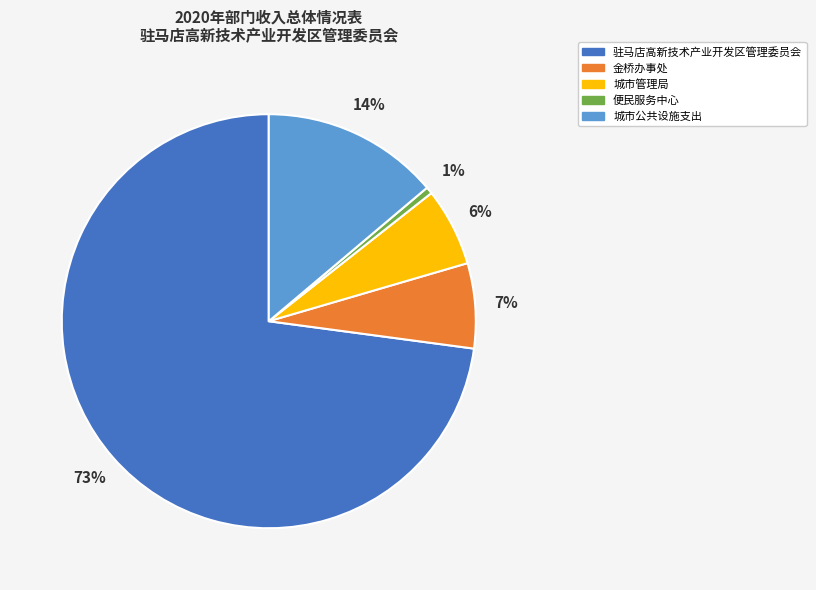

Is the sum of 驻马店高新技术产业开发区管理委员会 and 金桥办事处 greater than half?

Yes